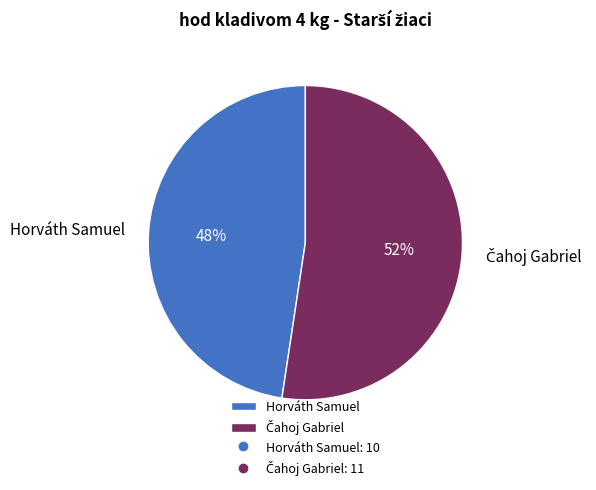

Which slice is the smallest?

Horváth Samuel